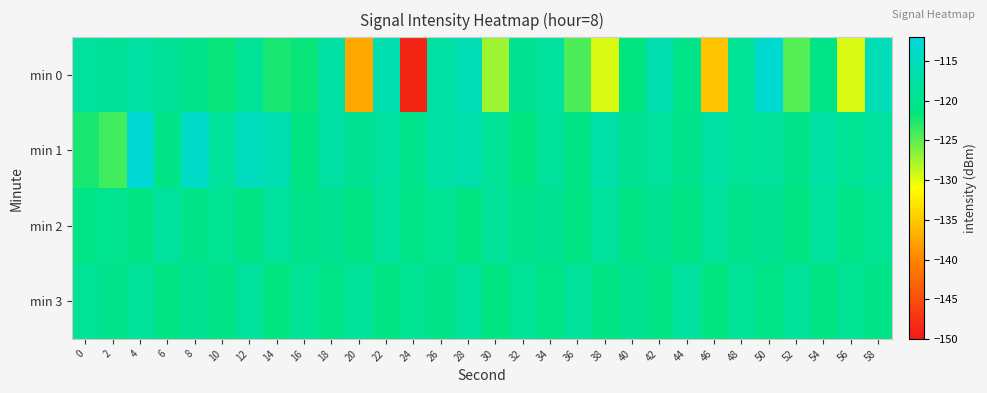

What is the total value across all series at 38?

-486.5